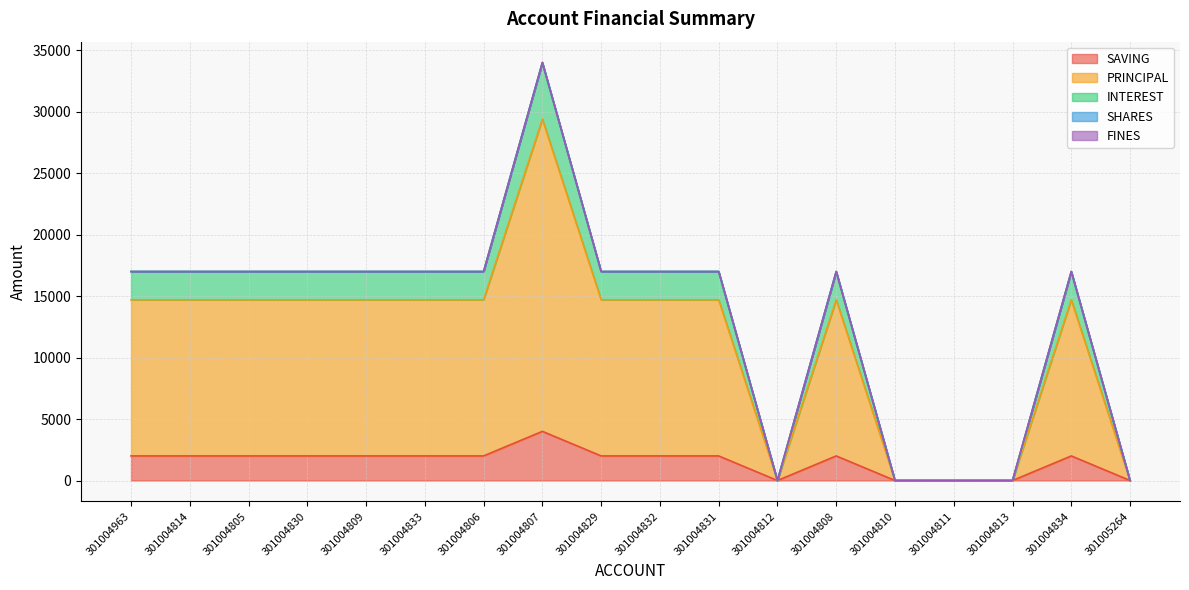

Does the chart display data point markers on the line(s)?

No